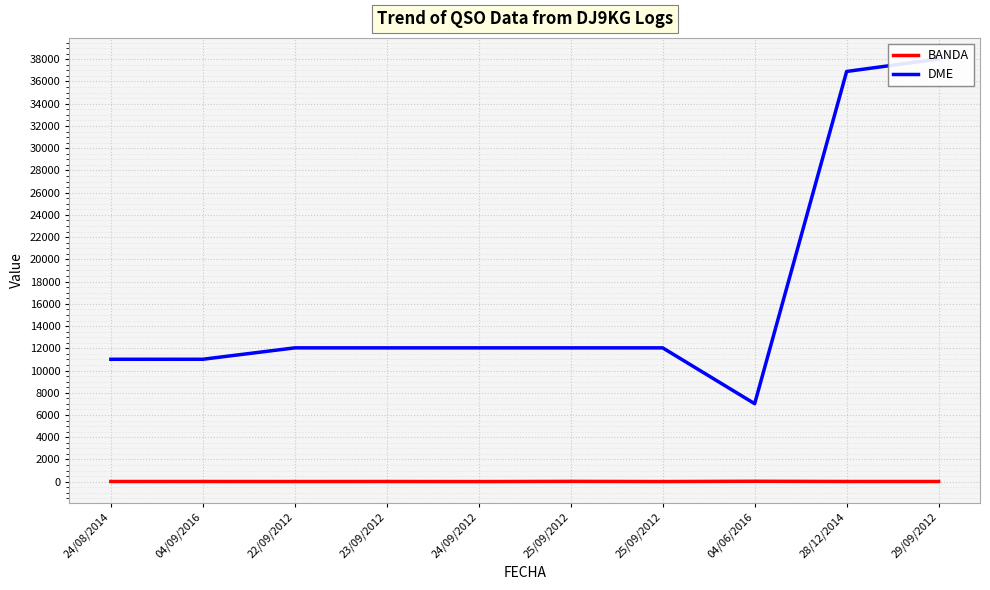

List the series in order of their overall mean, lowest first.

BANDA, DME